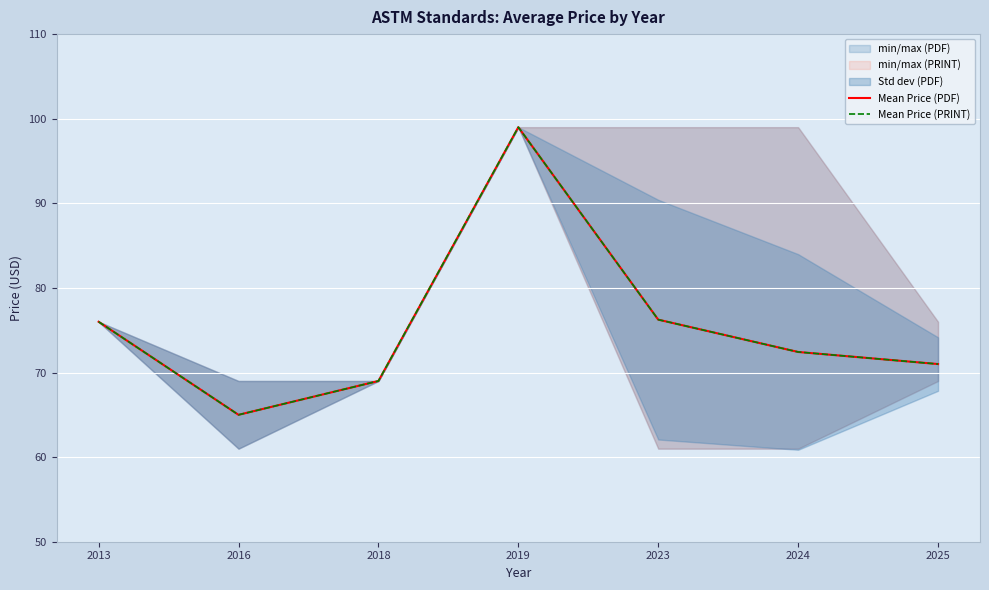

Where is the first local maximum for Mean Price (PRINT)?

2019